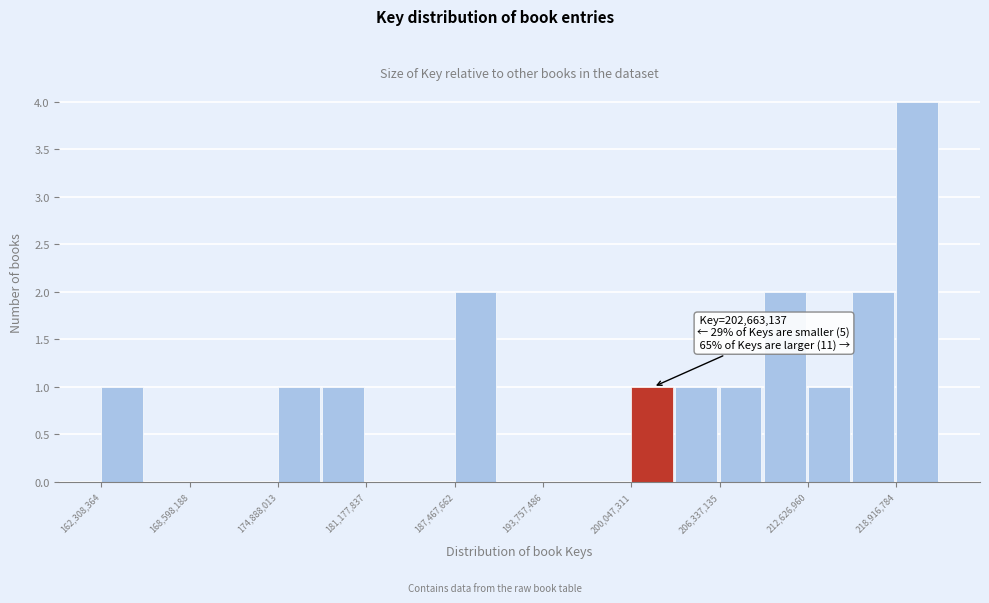

Read against the x-axis, roughly where is the centre of the tallest bar?

220000000